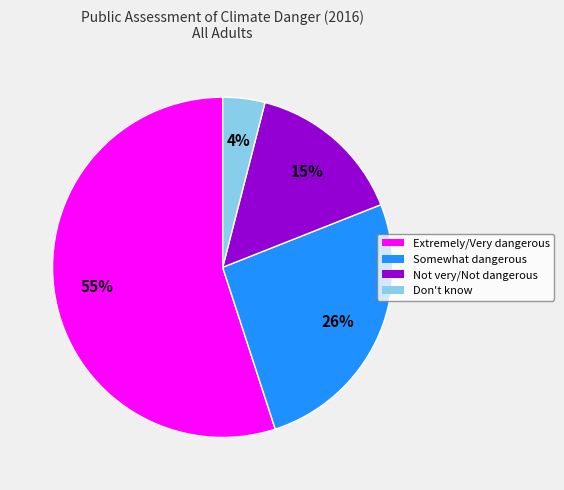

How many segments does this pie chart have?

4